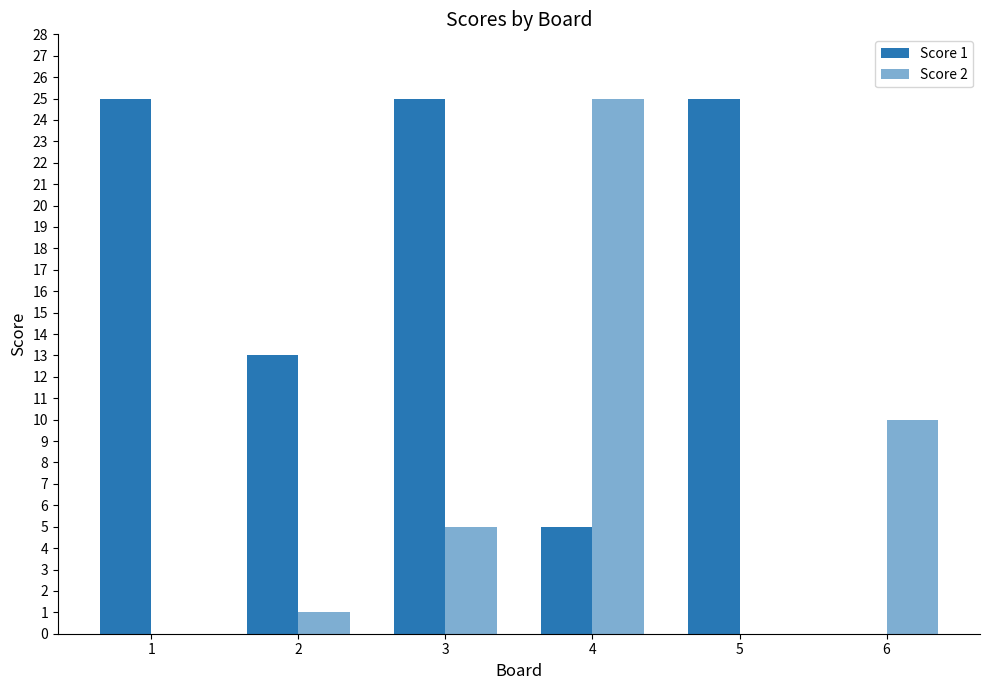

How many groups of bars are there?

6